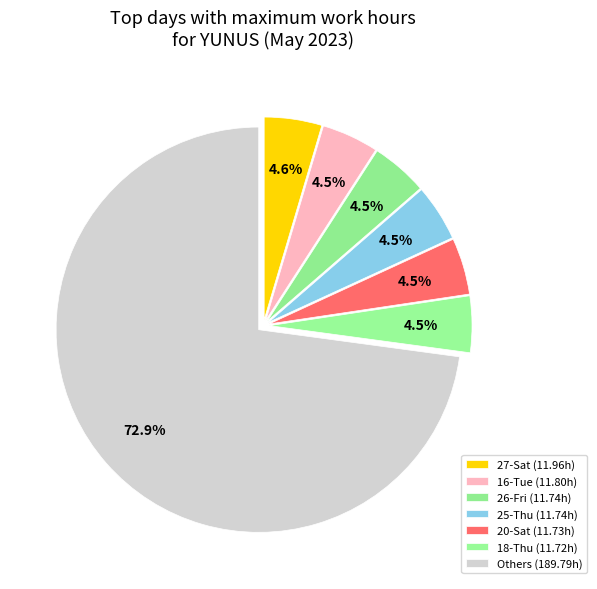

How many segments does this pie chart have?

7